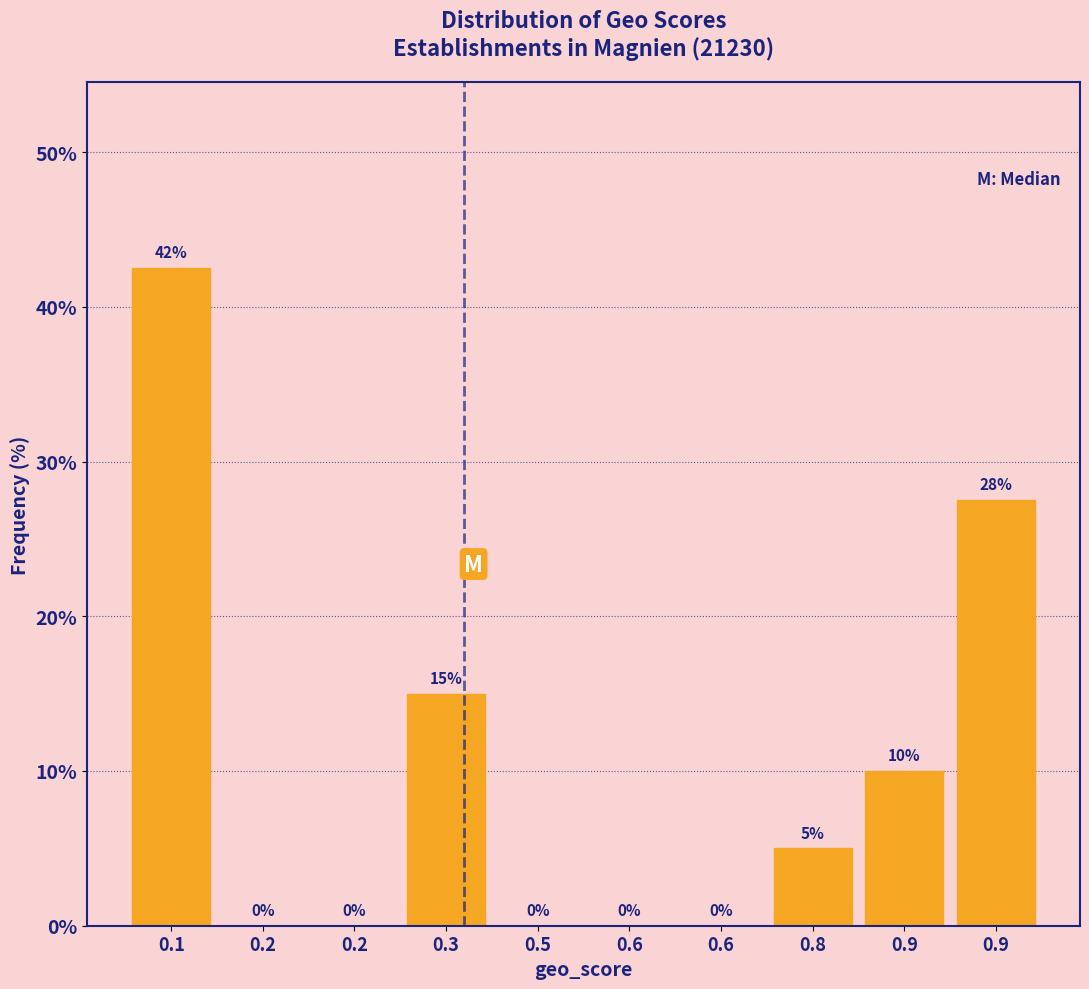

How many categories are shown in the chart?

10